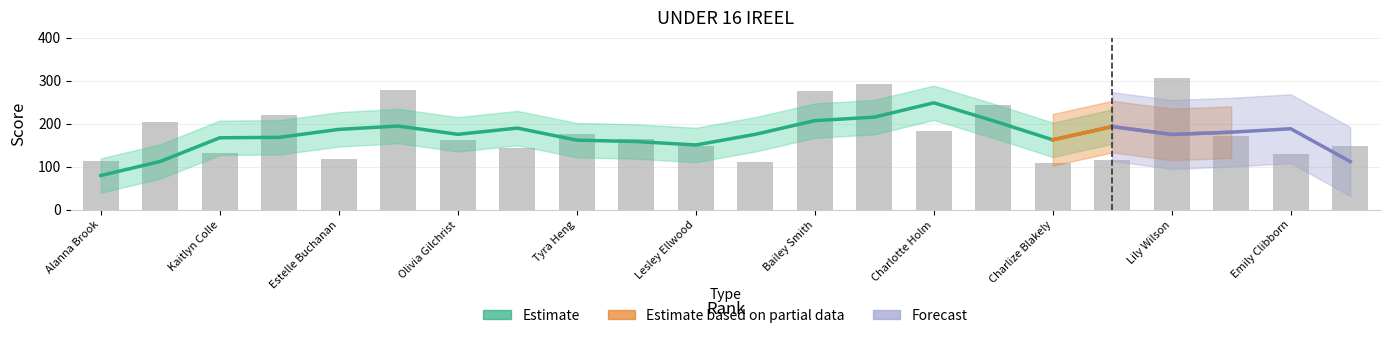

Read the value at Estelle Buchanan, to the nearest 50.

100